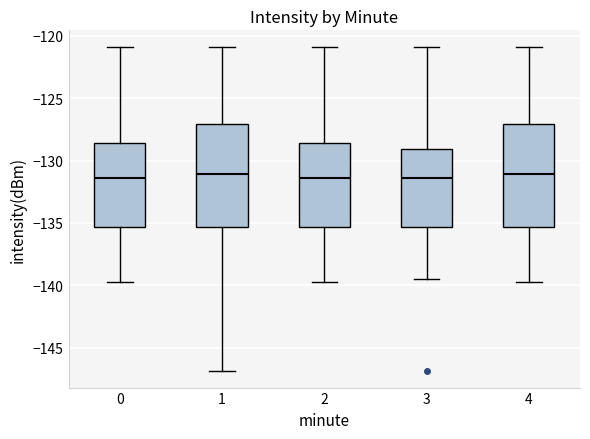

Reading left to right, read every box against the y-axis: the position of its median line, the range the box covers, and the ends of its whiskers. The values are not printed on the chart, so give them approximately, as read against the axis.

0: median -131.5, box -135.5 to -128.5, whiskers -139.5 to -121.0
1: median -131.0, box -135.5 to -127.0, whiskers -147.0 to -121.0
2: median -131.5, box -135.5 to -128.5, whiskers -139.5 to -121.0
3: median -131.5, box -135.5 to -129.0, whiskers -139.5 to -121.0
4: median -131.0, box -135.5 to -127.0, whiskers -139.5 to -121.0